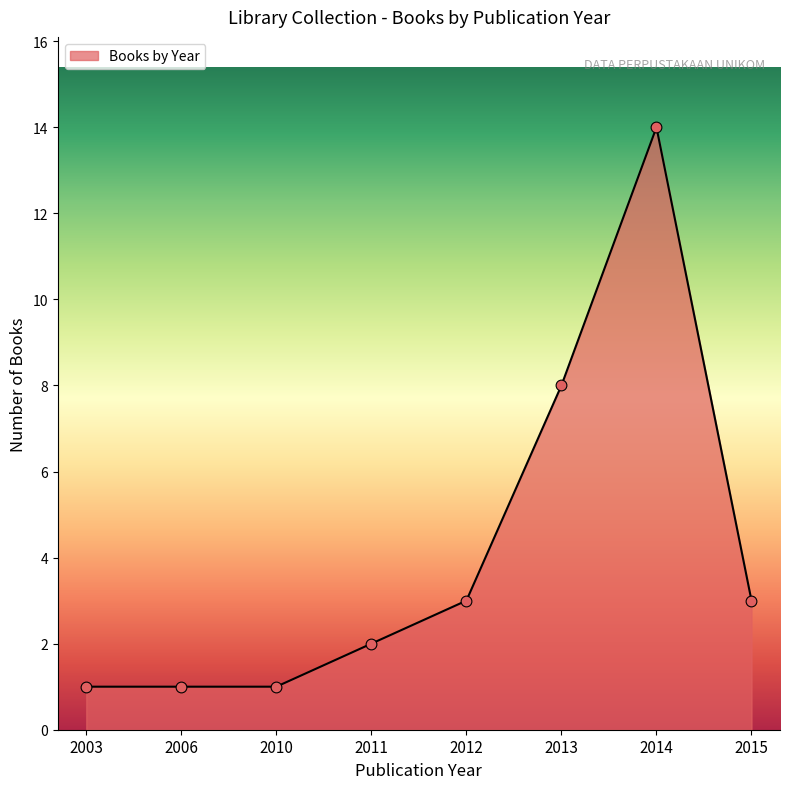

Which has a higher value, 2006 or 2012?

2012